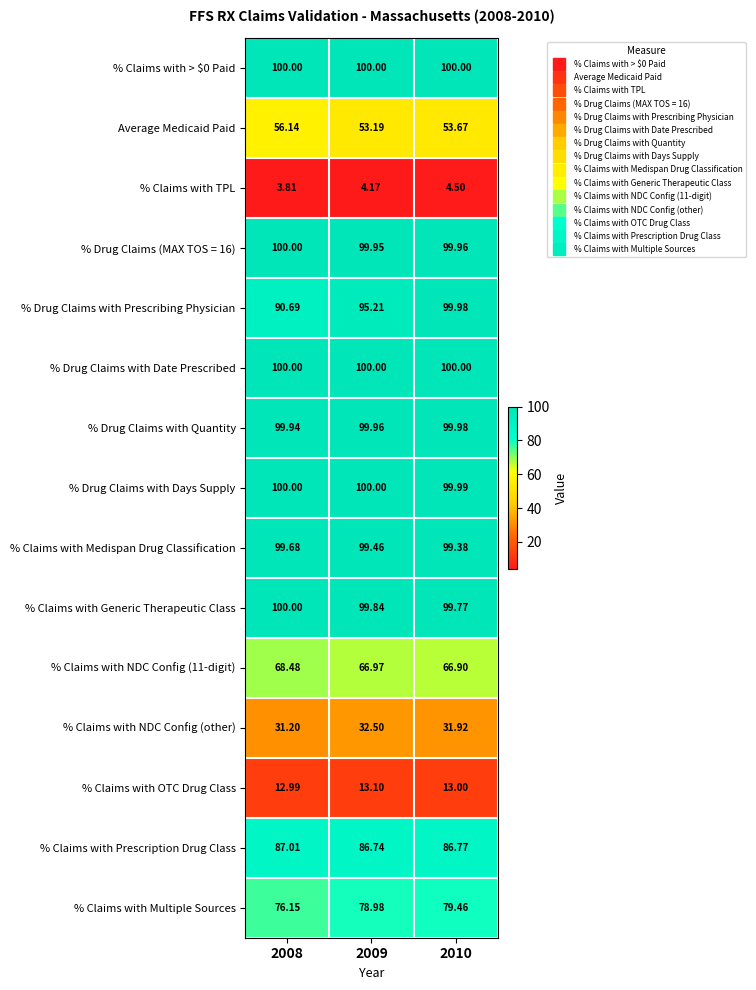

Which series has the widest spread of values?

% Drug Claims with Prescribing Physician